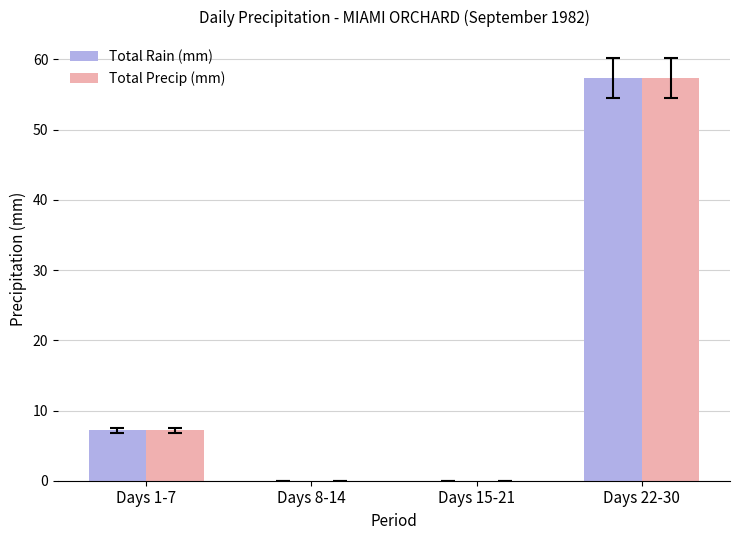

What are all the series names shown in the legend?

Total Rain (mm), Total Precip (mm)